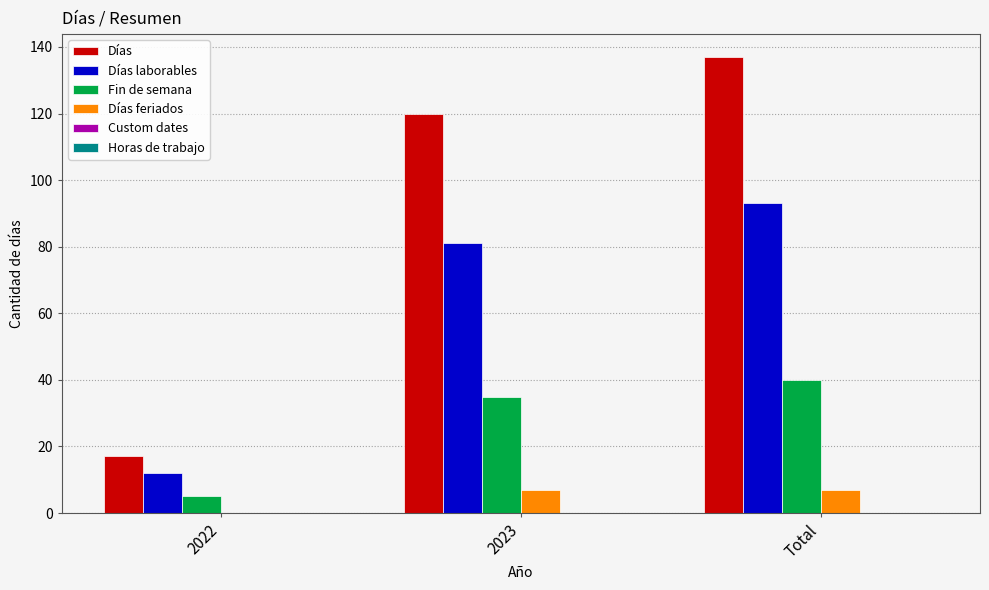

Between 2023 and Total, which series saw the biggest shift?

Días